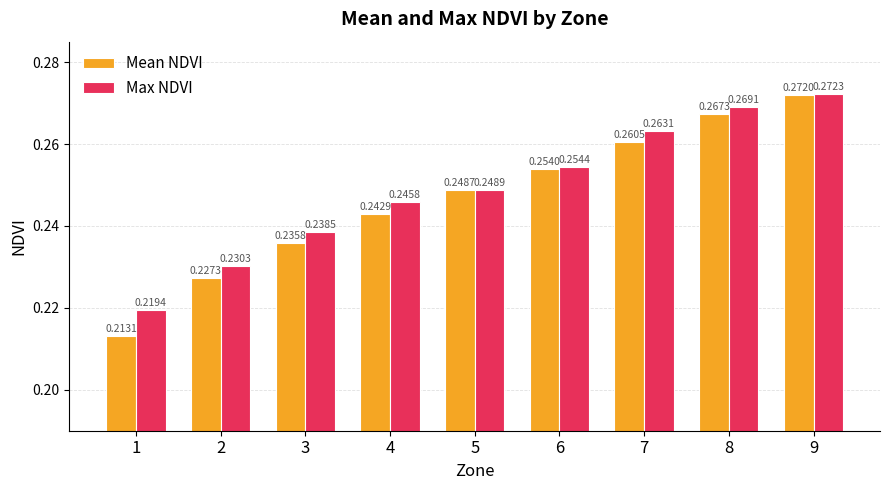

Is the value of Mean NDVI at 4 greater than the value of Max NDVI at 6?

No